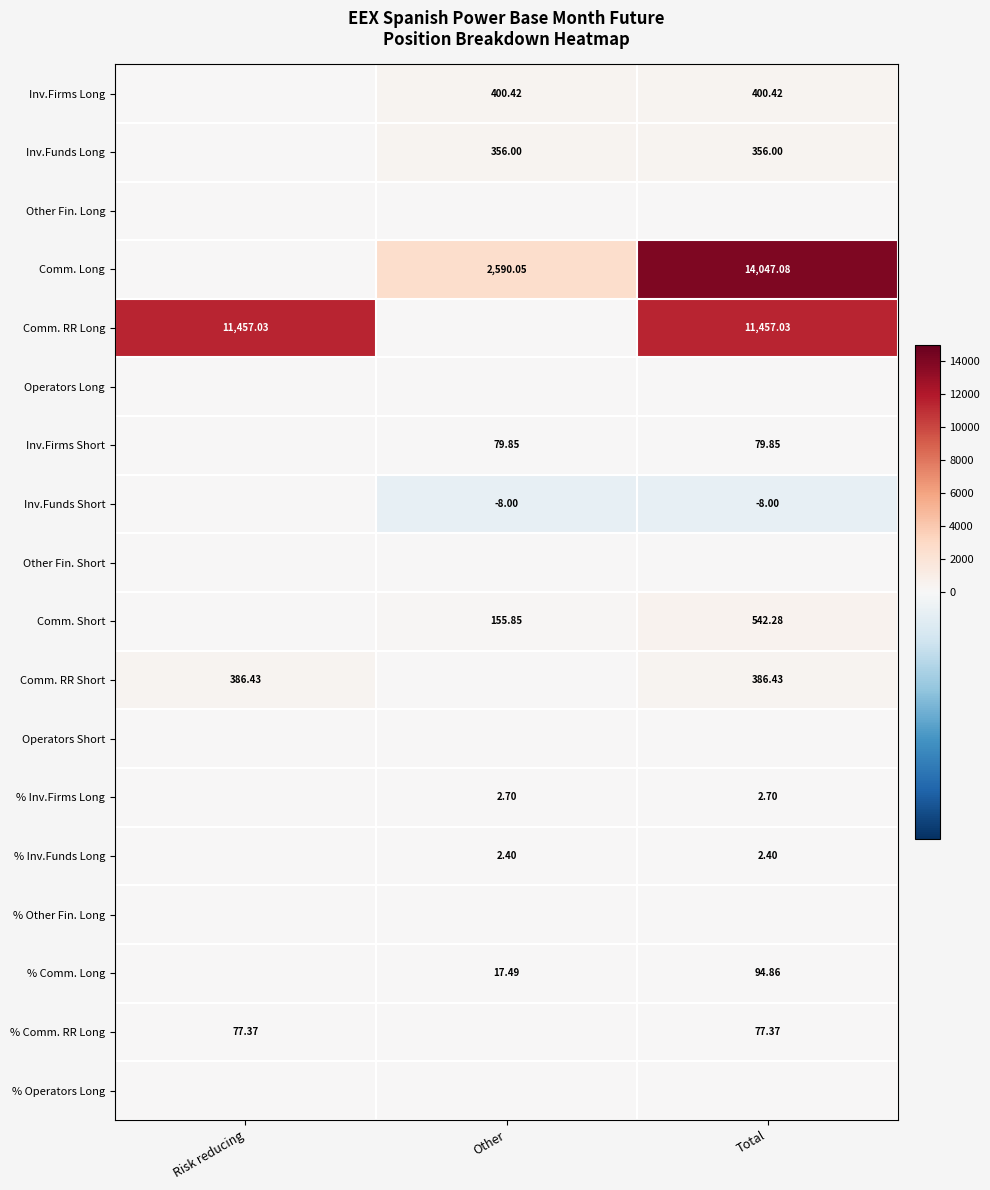

Is the value of % Inv.Funds Long at Other greater than the value of Comm. Short at Other?

No